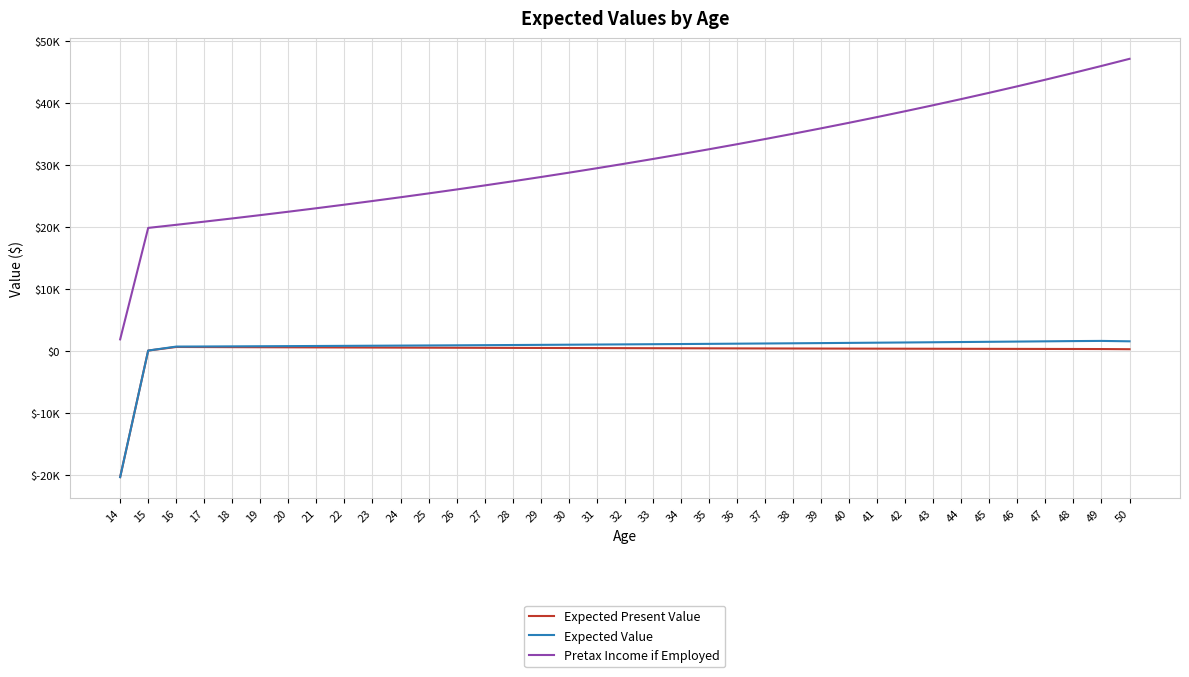

What is the difference between the second highest and minimum values in the Pretax Income if Employed series?

44071.7